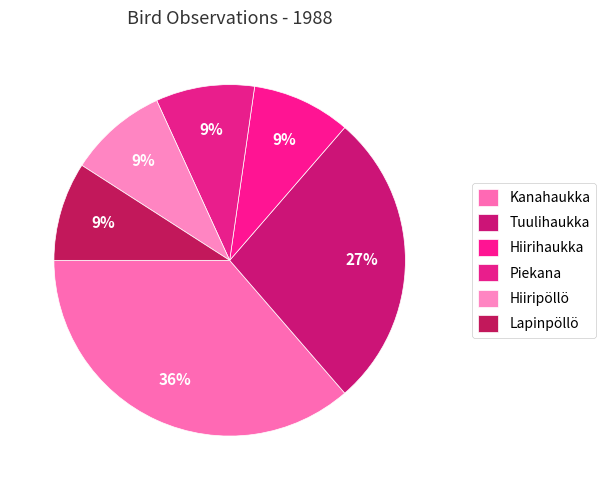

Is Kanahaukka the majority of the pie?

No